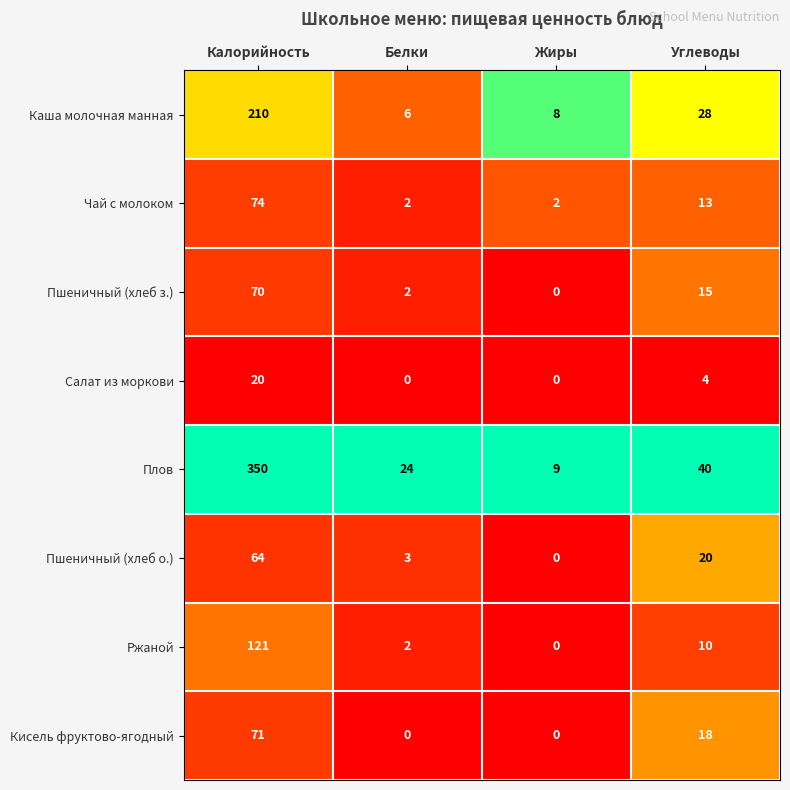

Between Белки and Жиры, which series saw the biggest shift?

Плов